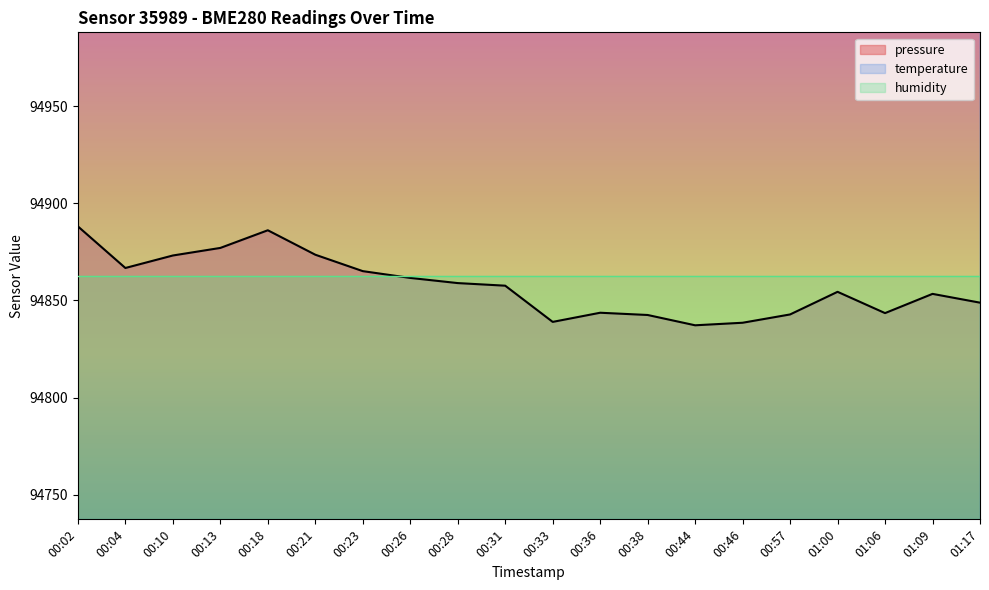

How many values in the pressure series exceed 94857?

10